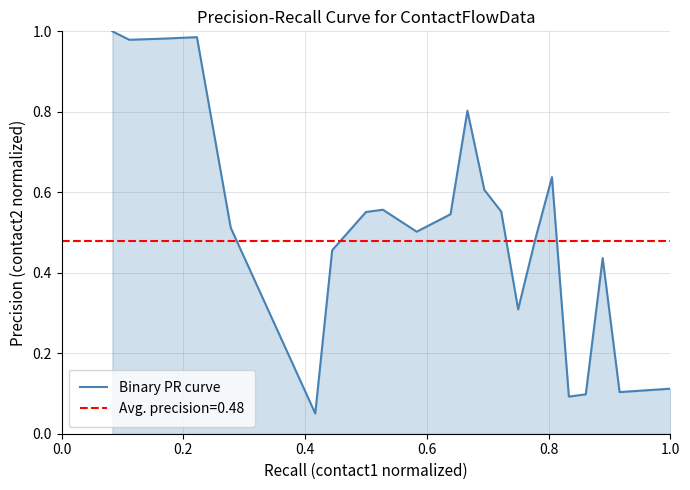

How many points are higher than both their immediate neighbors (excluding endpoints)?

5